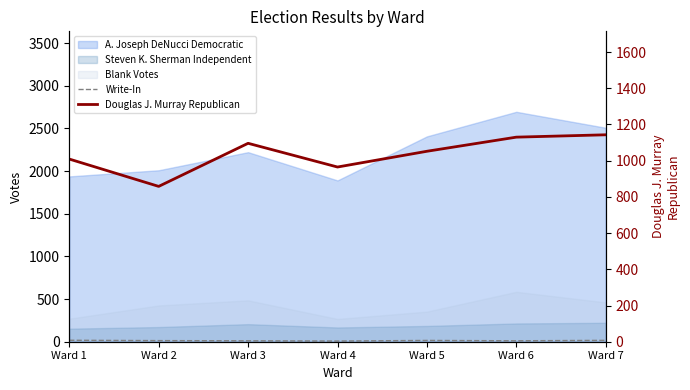

The Write-In series shows 11 at Ward 3. True or false?

True